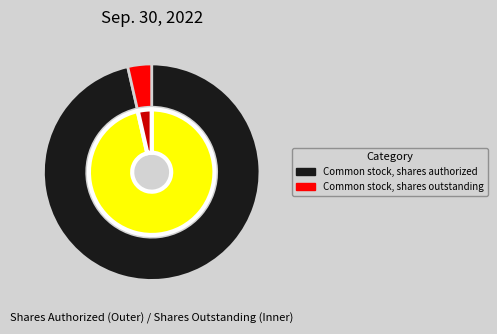

To the nearest percent, what is the difference between the Common stock, shares authorized and Common stock, shares outstanding slice percentages?

93%